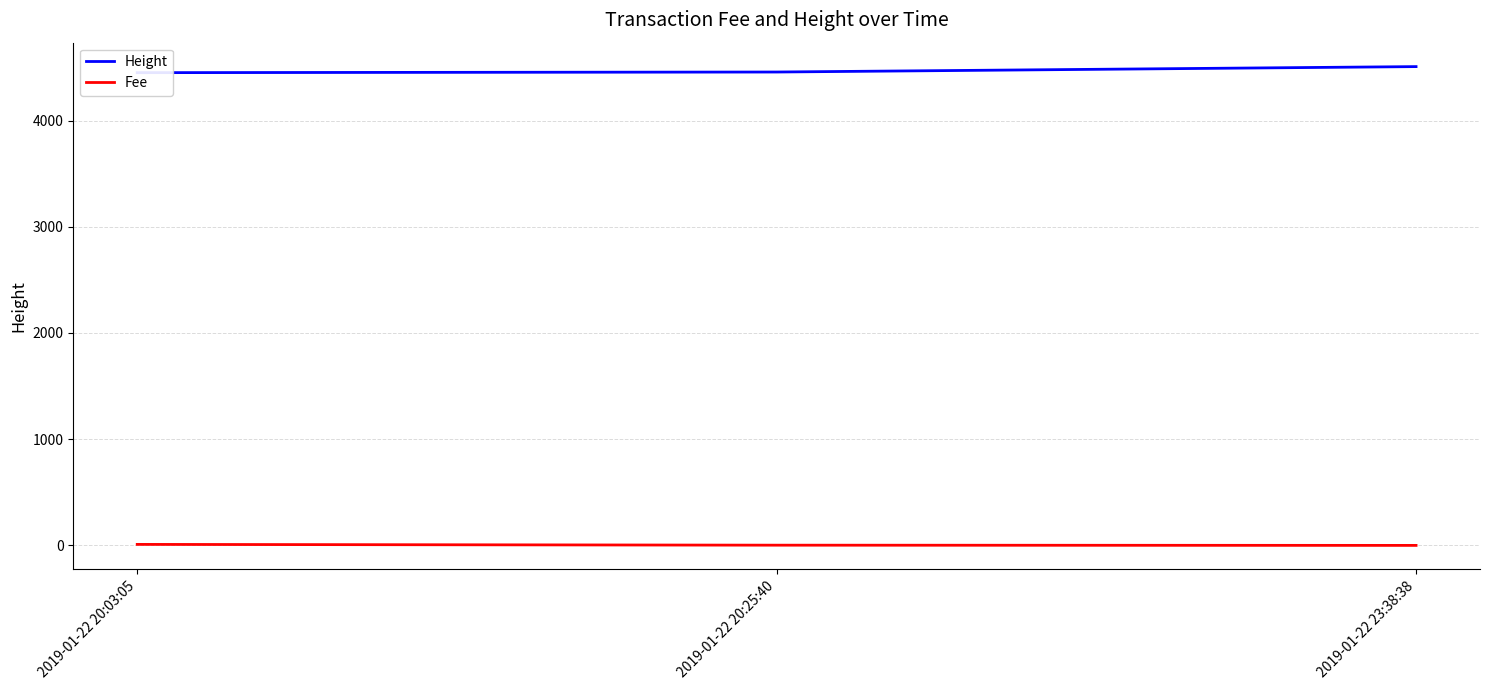

What position from the right is 2019-01-22 20:03:05?

3